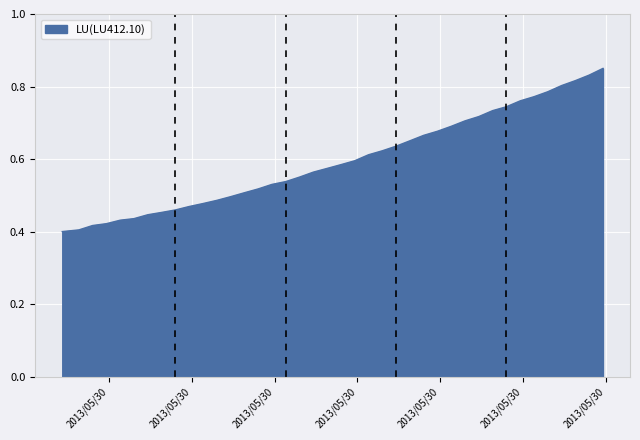

What is the difference between the second highest and second lowest values?

0.4